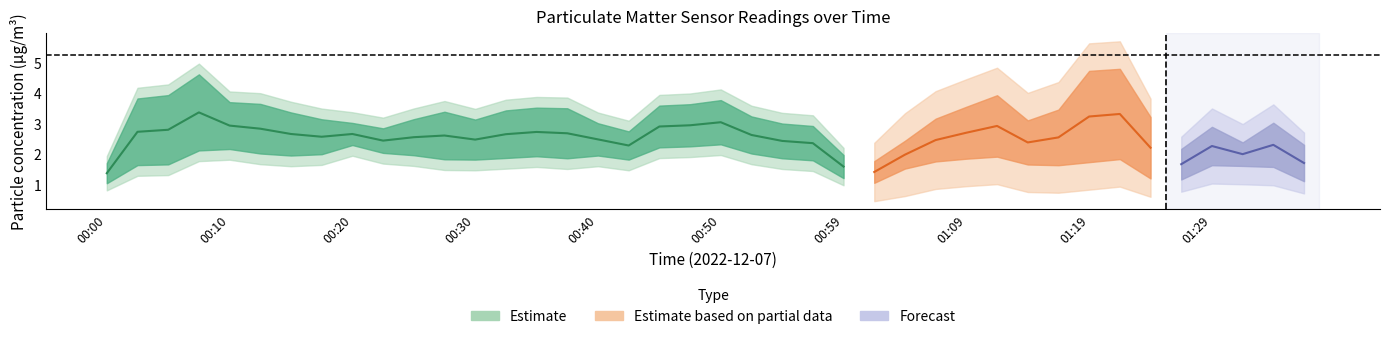

How many data points in P2 are above 2?

20